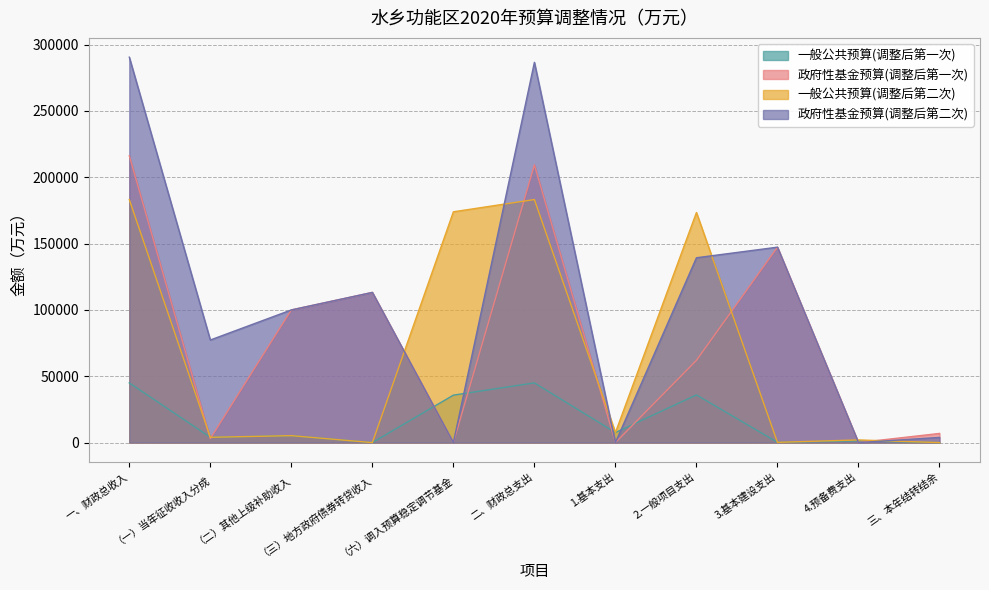

Between which two adjacent categories do 政府性基金预算(调整后第一次) and 一般公共预算(调整后第二次) first intersect?

一、财政总收入 and （一）当年征收收入分成